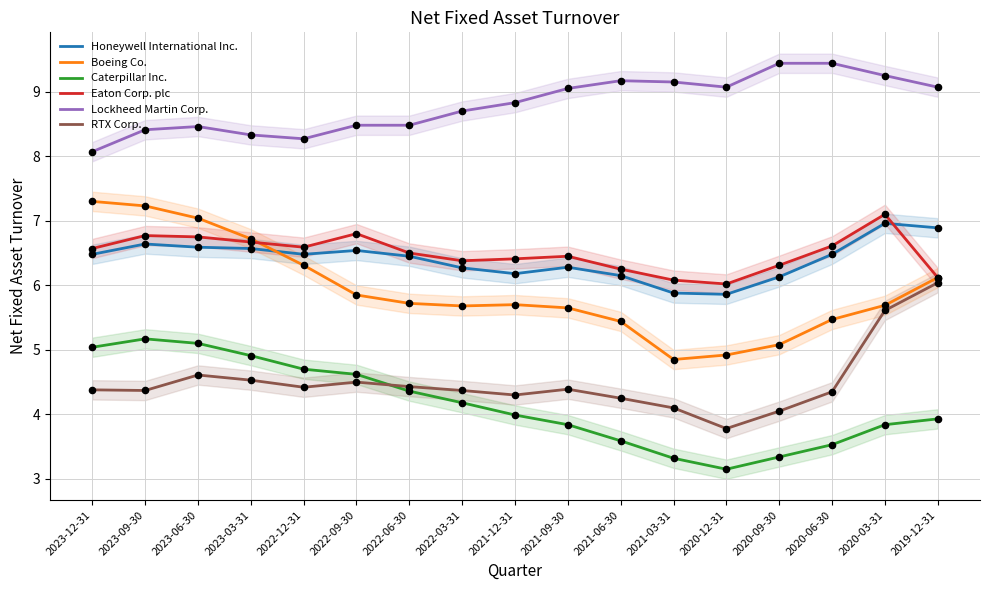

Which series has the largest Y range (max minus min)?

Boeing Co.